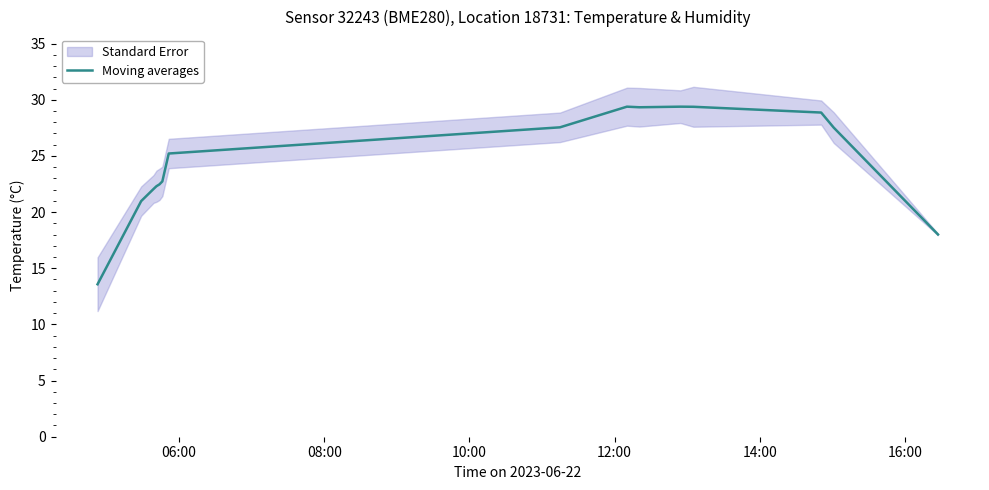

How many lines are shown in the chart?

1